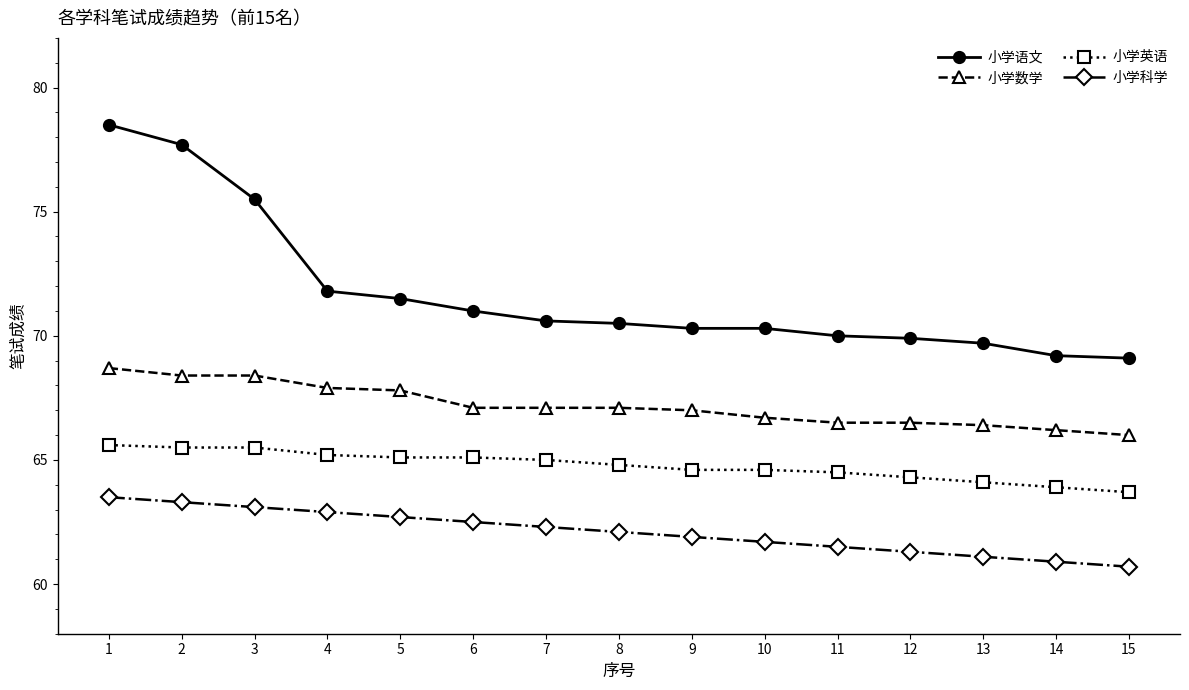

The 小学科学 series shows 19.2 at 14. True or false?

False